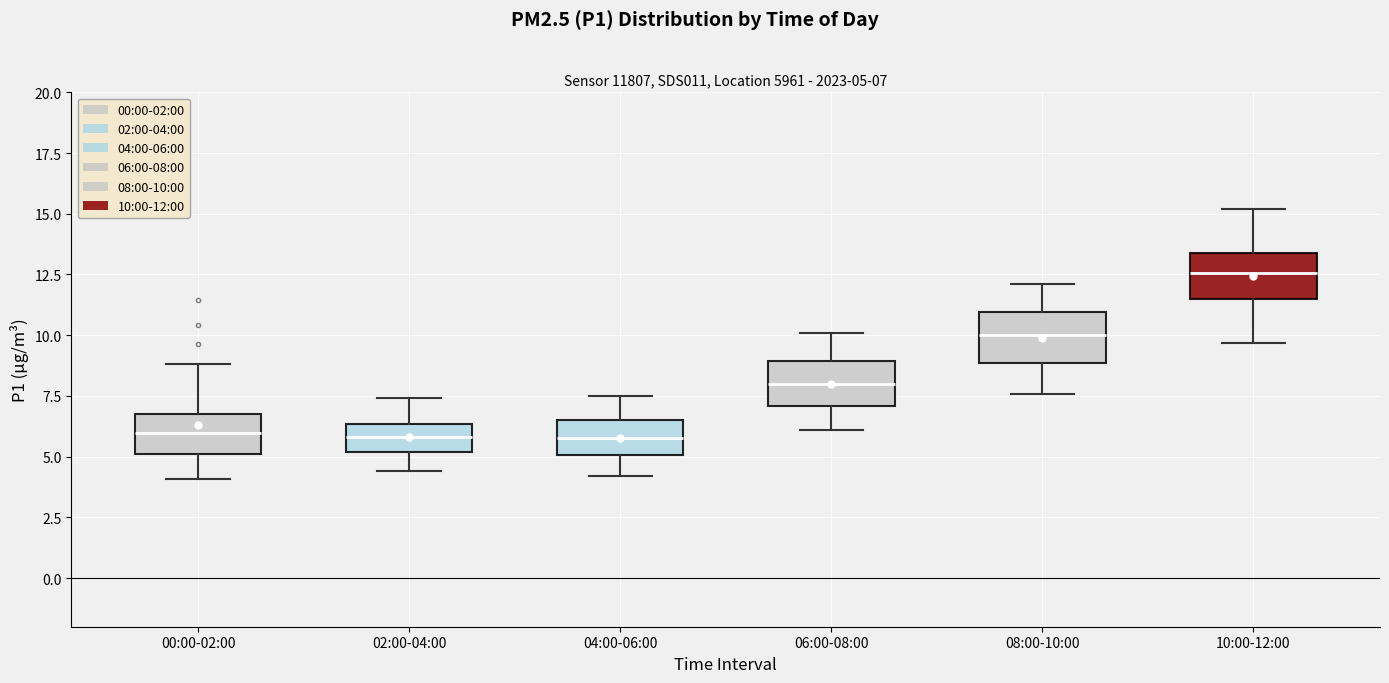

Which box has the highest median line?

10:00-12:00